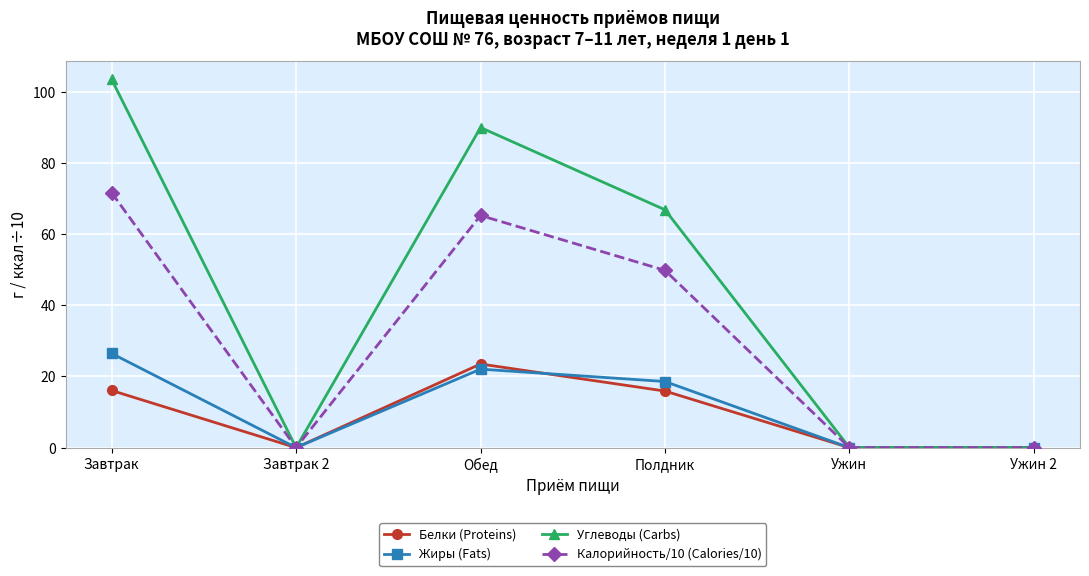

What is the value of the Белки (Proteins) point at the 4th from the left?

15.9